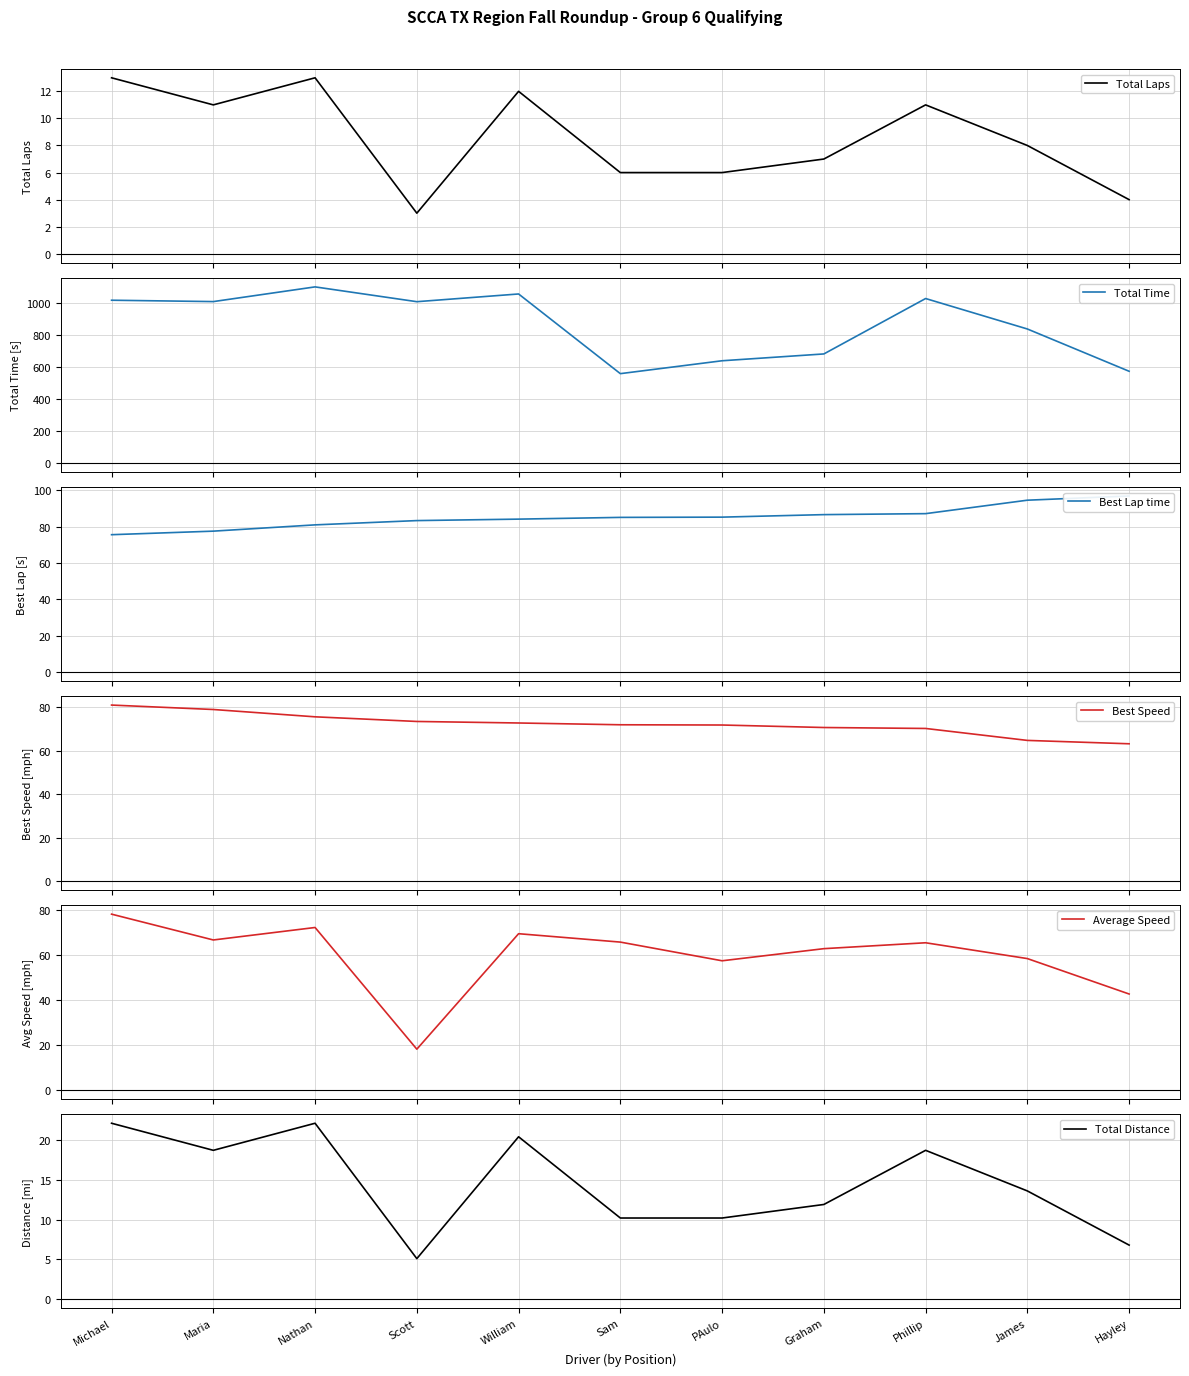

What is the sum of the Average Speed values at PAulo and William?

126.9